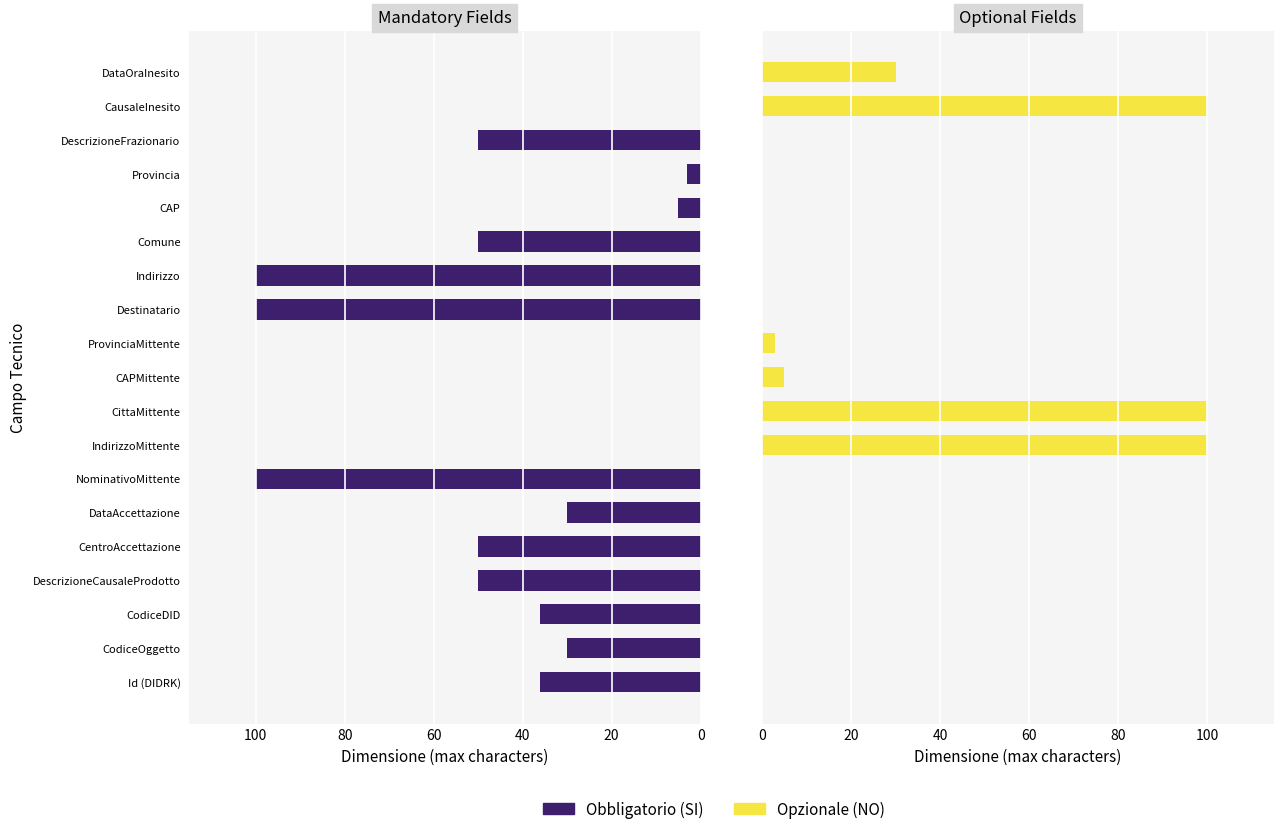

How many series are shown in this chart?

2